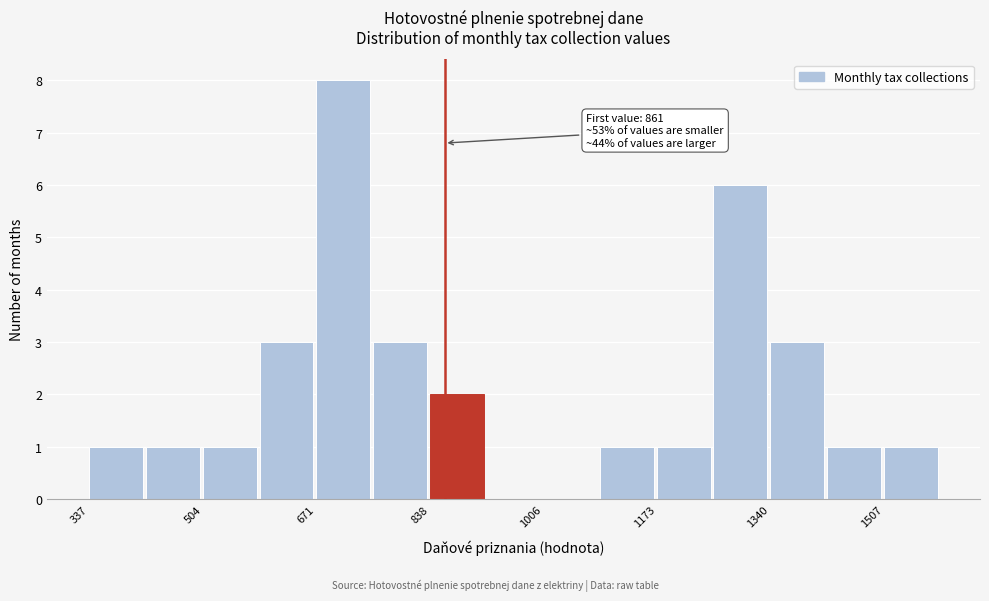

Over which range of the x-axis is the bar tallest?

680 to 760